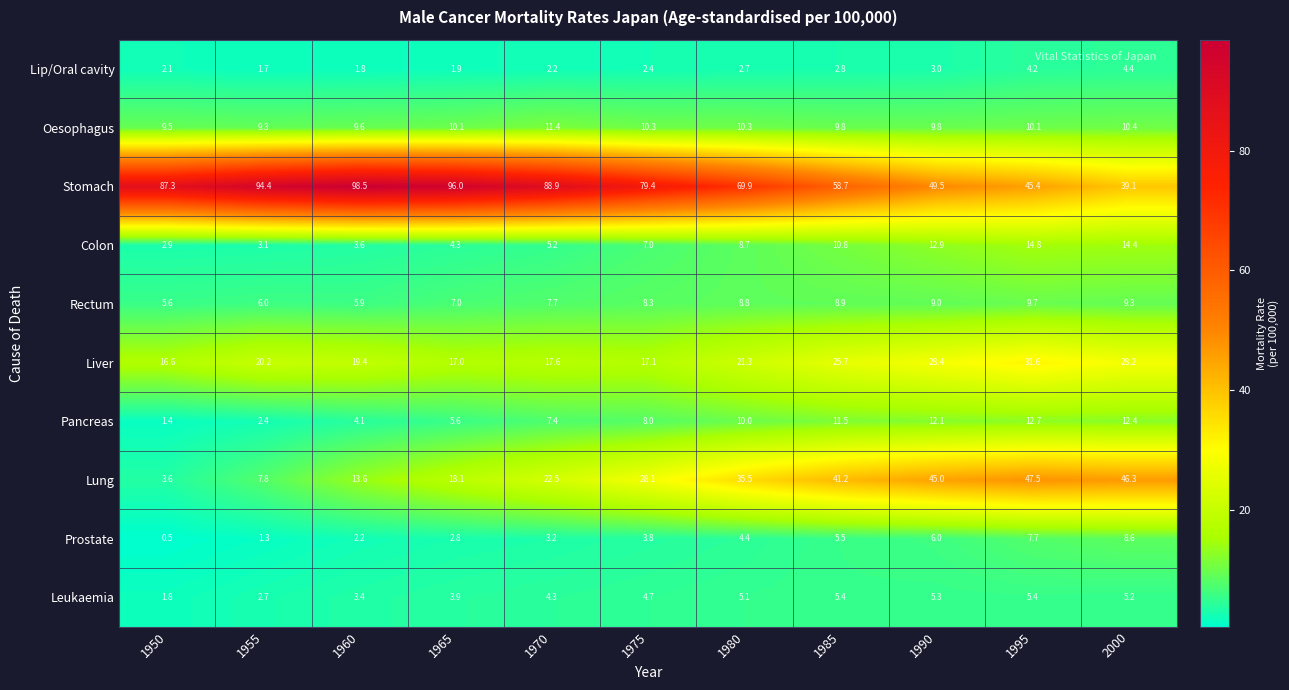

List the labels in order of Lip/Oral cavity value, smallest first.

1955, 1960, 1965, 1950, 1970, 1975, 1980, 1985, 1990, 1995, 2000